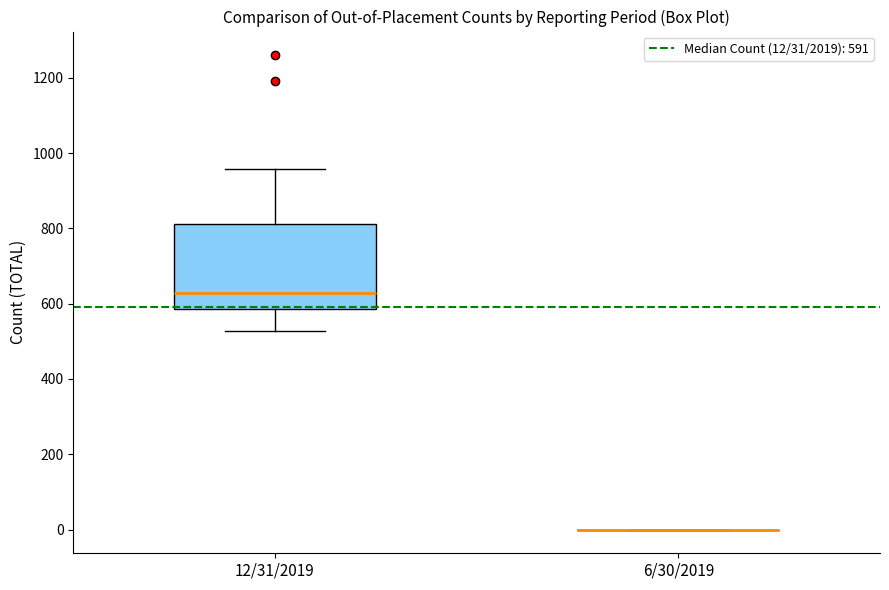

Comparing the boxes themselves (not the whiskers), which one is the tallest?

12/31/2019